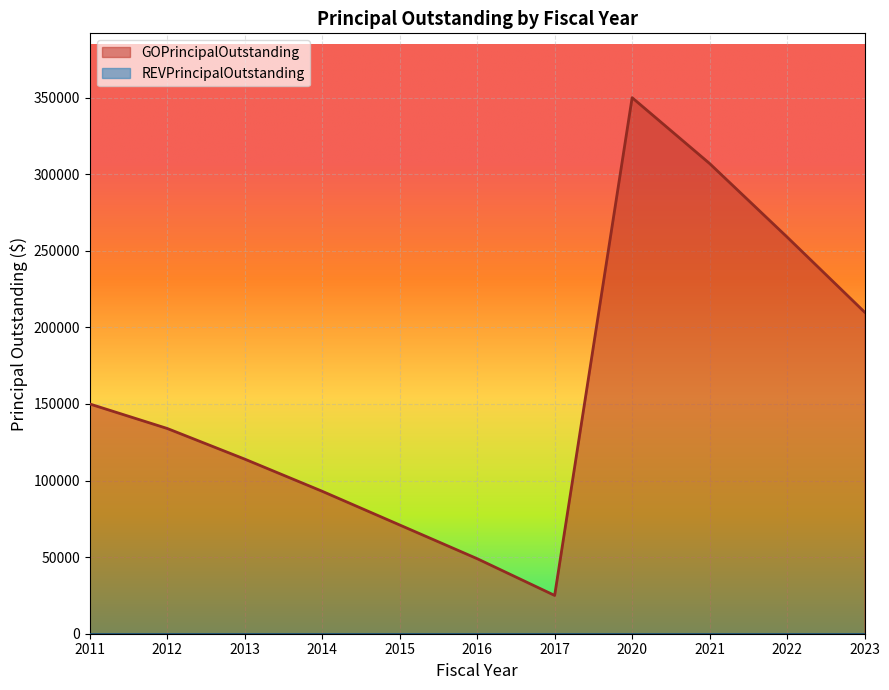

At which category does the chart reach its minimum across all series?

2017